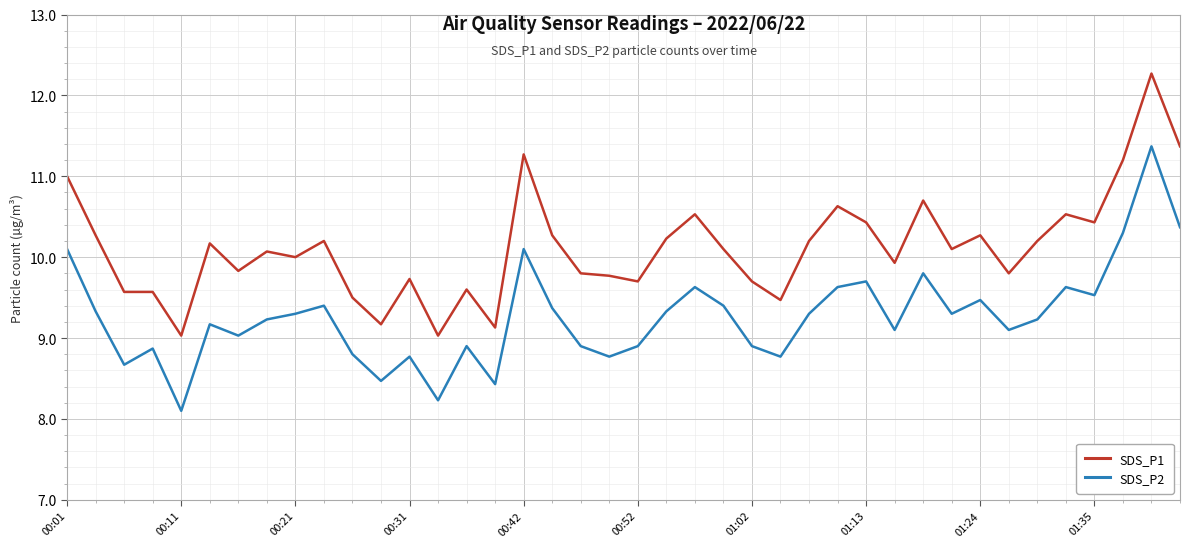

Rank the series by their maximum value, from lowest to highest.

SDS_P2, SDS_P1